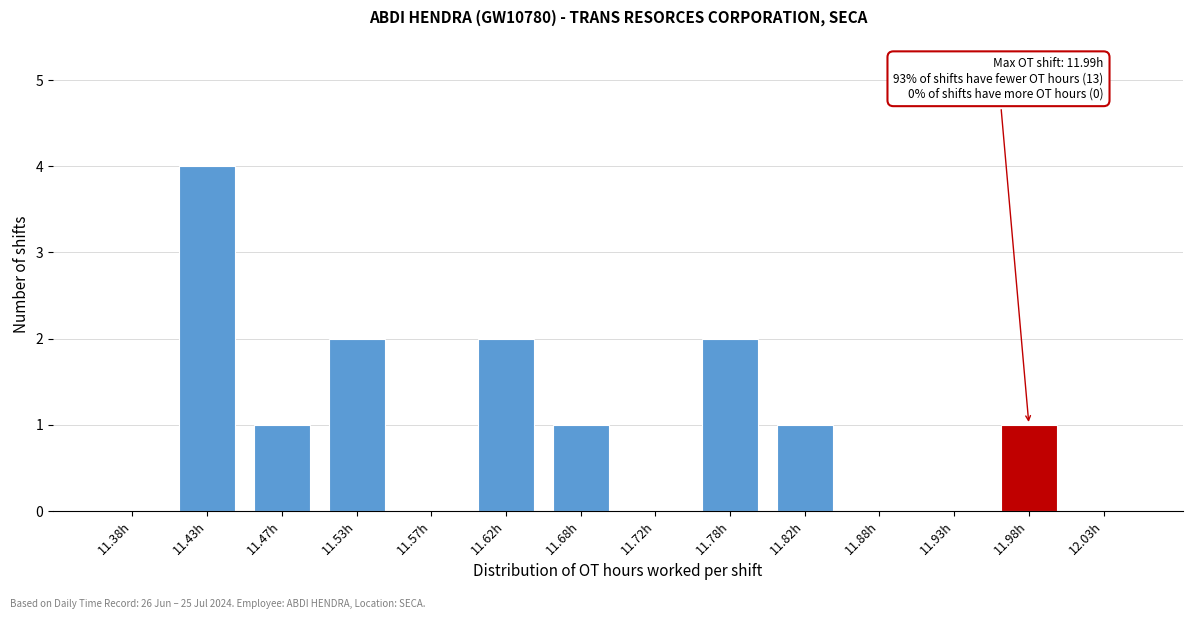

Reading right to left, what are all the values shown in this chart?

12.03h=0	11.98h=1	11.93h=0	11.88h=0	11.82h=1	11.78h=2	11.72h=0	11.68h=1	11.62h=2	11.57h=0	11.53h=2	11.47h=1	11.43h=4	11.38h=0